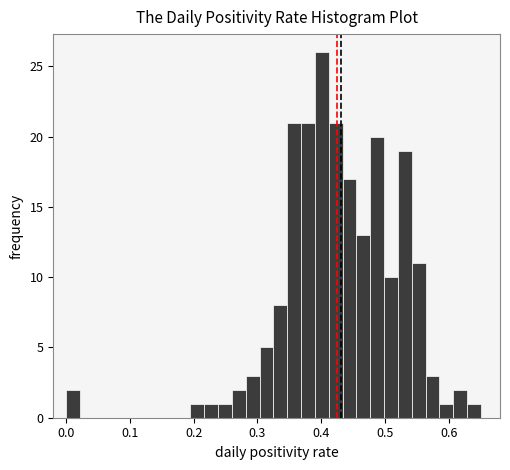

Around what value on the x-axis is the tallest bar? Give the approximate position of its centre, as read against the axis.

0.40